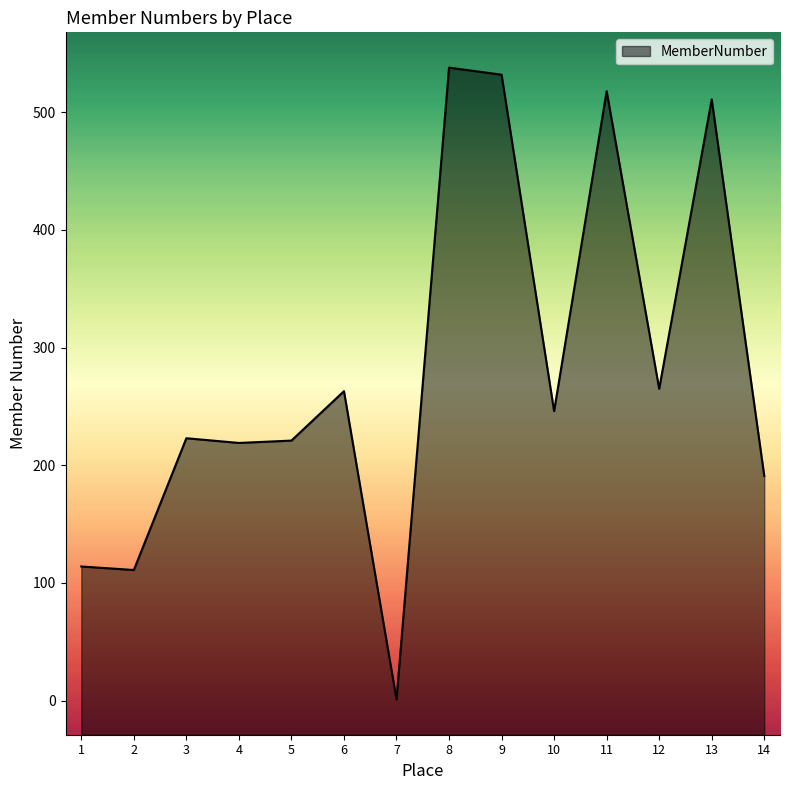

Does the chart display data point markers on the line(s)?

No